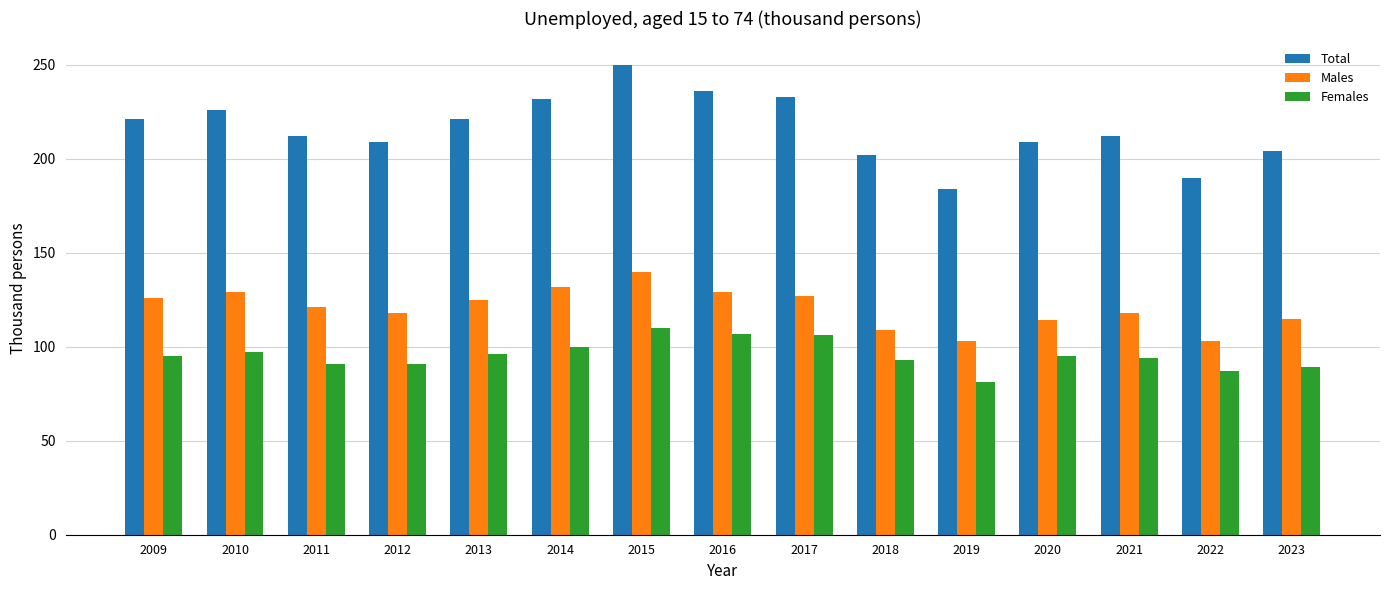

How many bars are there in each group?

3